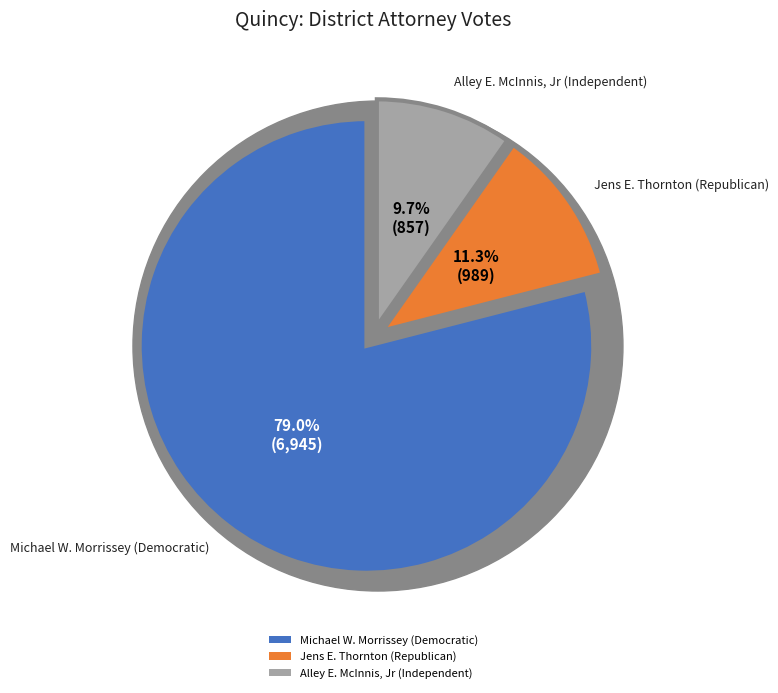

Combined, do Jens E. Thornton (Republican) and Alley E. McInnis, Jr (Independent) account for over 50%?

No